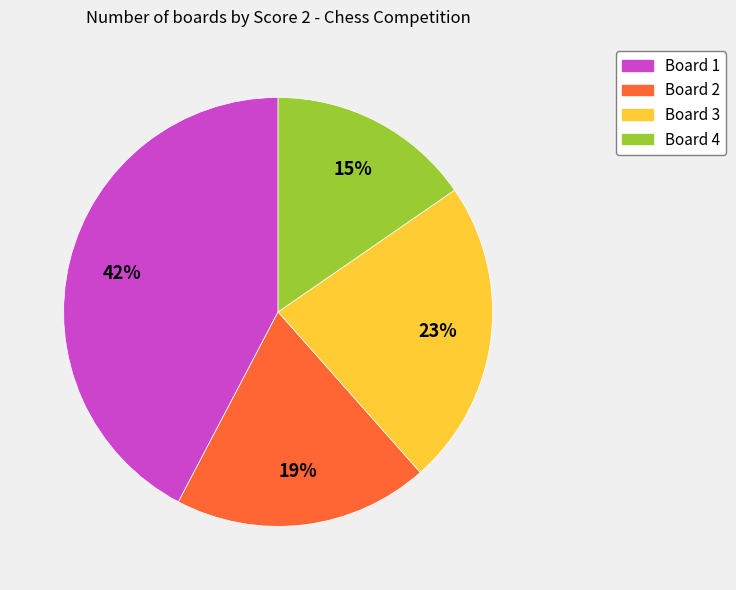

Is there a majority slice in this chart?

No